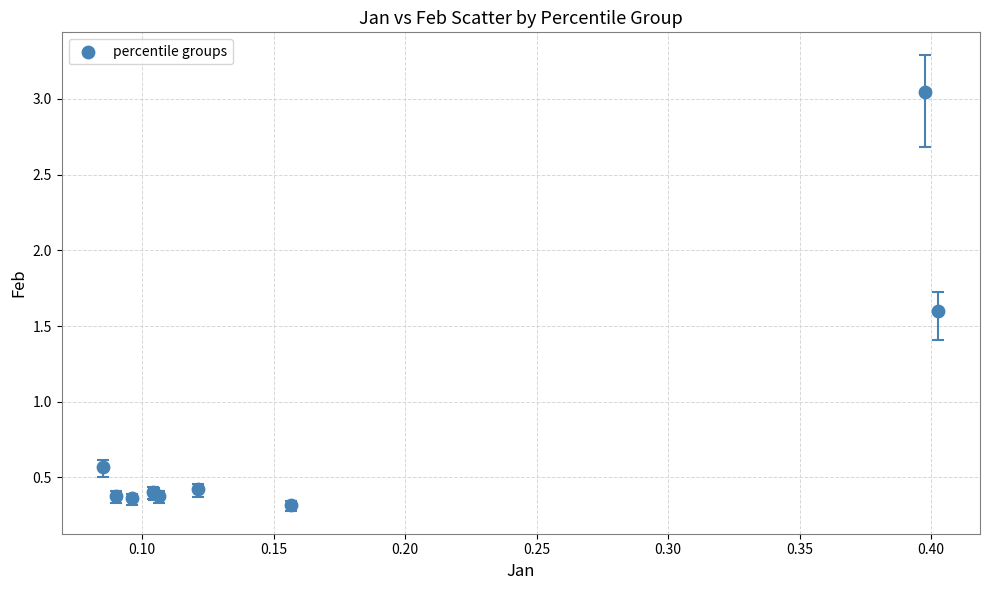

What Y value in the scatter plot is closest to 1?

0.6